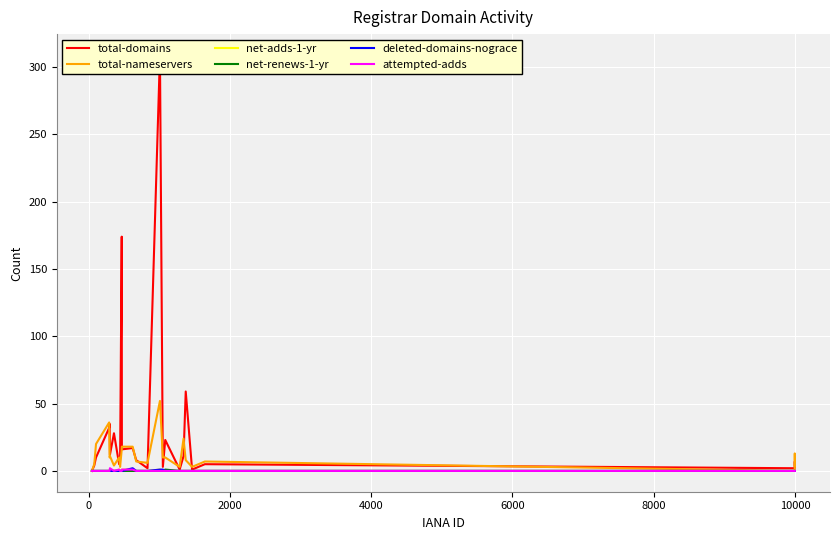

True or false: attempted-adds and net-adds-1-yr intersect in this chart.

False